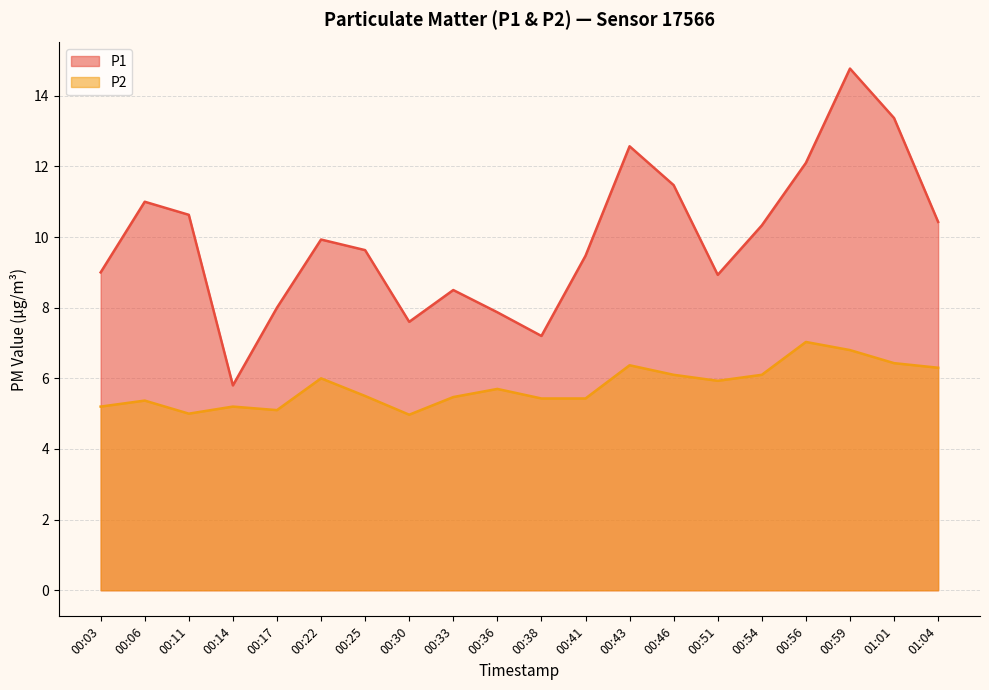

Is it true that P2 equals 6.1 at 00:46?

True